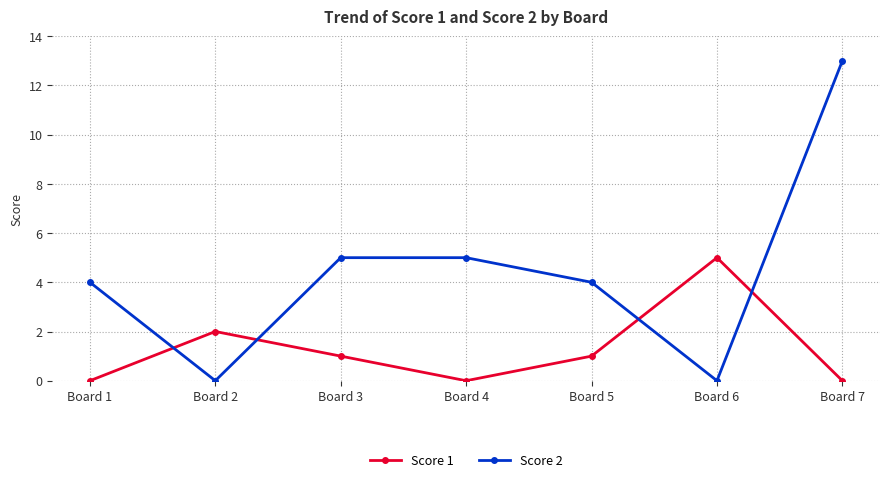

True or false: Score 2 has more than 2 interior local peaks.

False